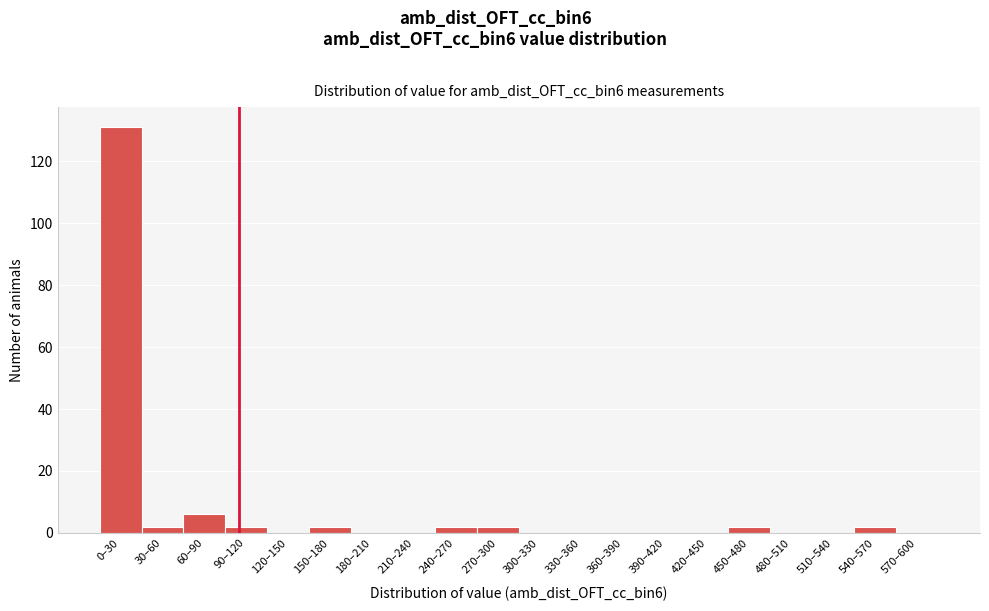

Reading left to right, transcribe all the data shown in this chart.

0–30=131	30–60=2	60–90=6	90–120=2	120–150=0	150–180=2	180–210=0	210–240=0	240–270=2	270–300=2	300–330=0	330–360=0	360–390=0	390–420=0	420–450=0	450–480=2	480–510=0	510–540=0	540–570=2	570–600=0